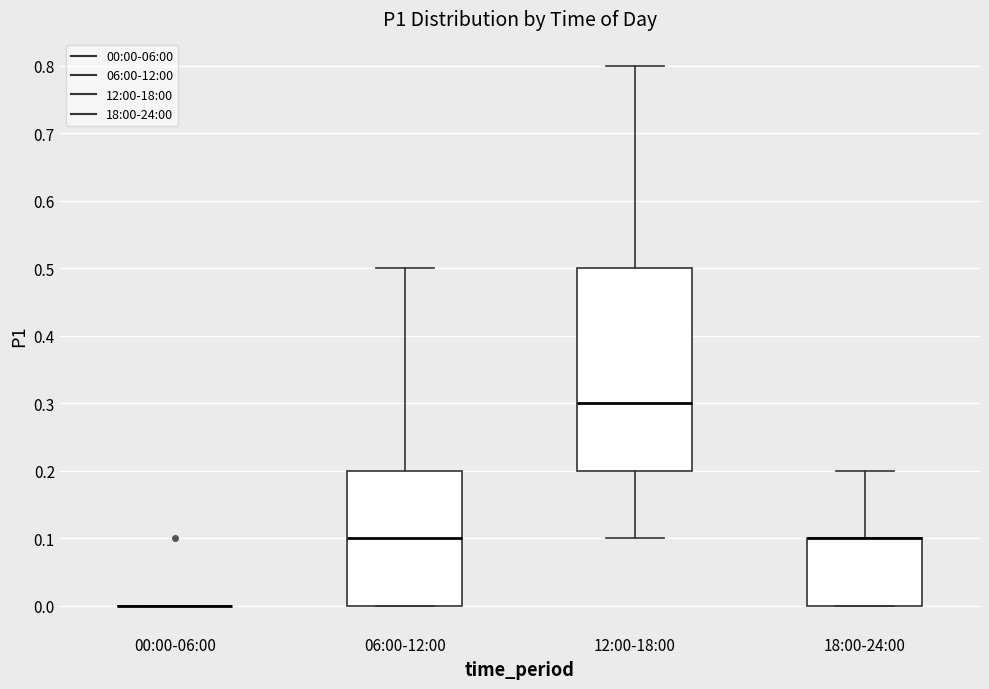

Reading left to right, transcribe this box plot: for each box, give where its median line is, the range the box spans, and where its two whiskers end, as read against the y-axis. The values are not printed on the chart, so give them approximately, as read against the axis.

00:00-06:00: box collapsed to a line at 0.0, whiskers 0.0 to 0.0
06:00-12:00: median 0.1, box 0.0 to 0.2, whiskers 0.0 to 0.5
12:00-18:00: median 0.3, box 0.2 to 0.5, whiskers 0.1 to 0.8
18:00-24:00: median 0.1 (drawn on the box's upper edge), box 0.0 to 0.1, whiskers 0.0 to 0.2